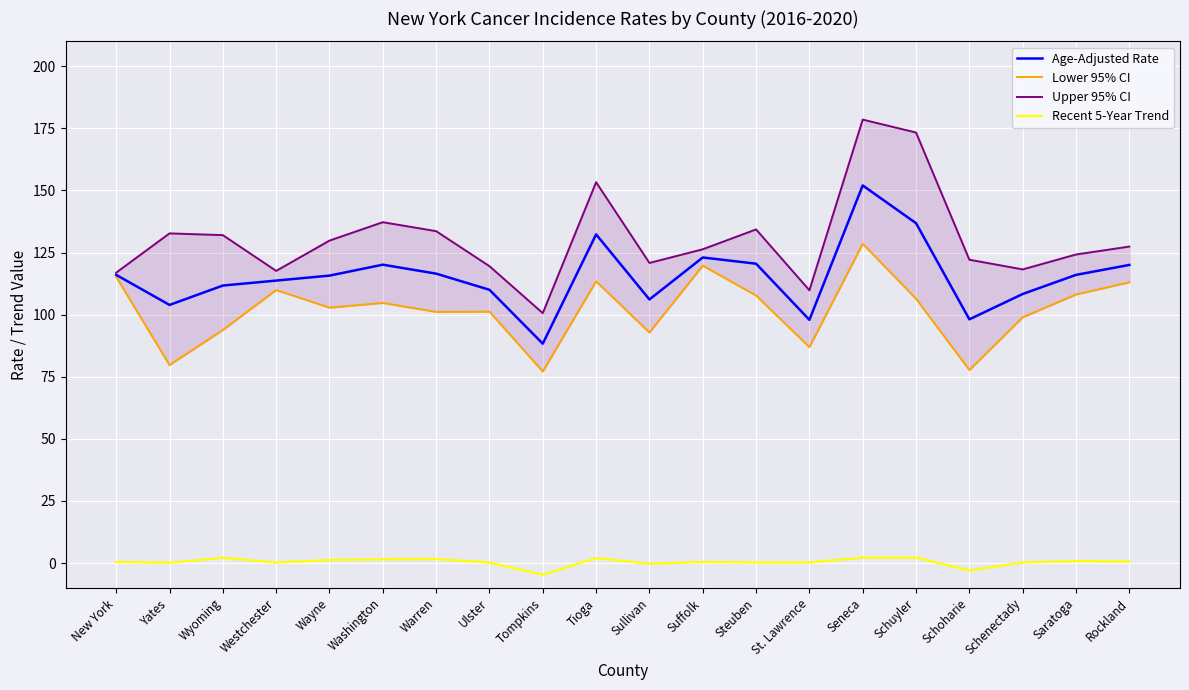

How many lines are shown in the chart?

4